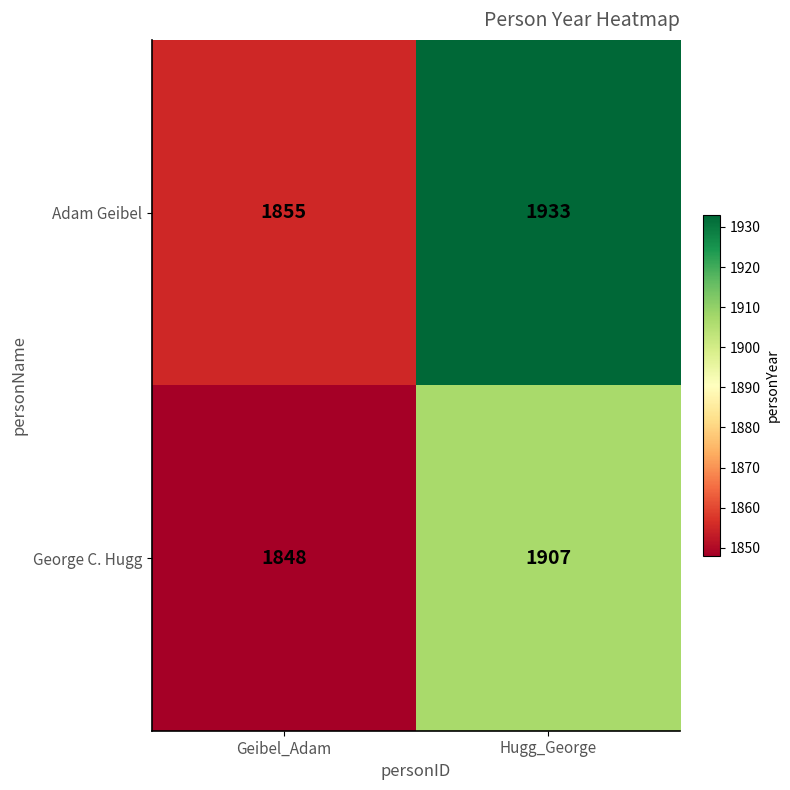

List the labels in order of Adam Geibel value, largest first.

Hugg_George, Geibel_Adam